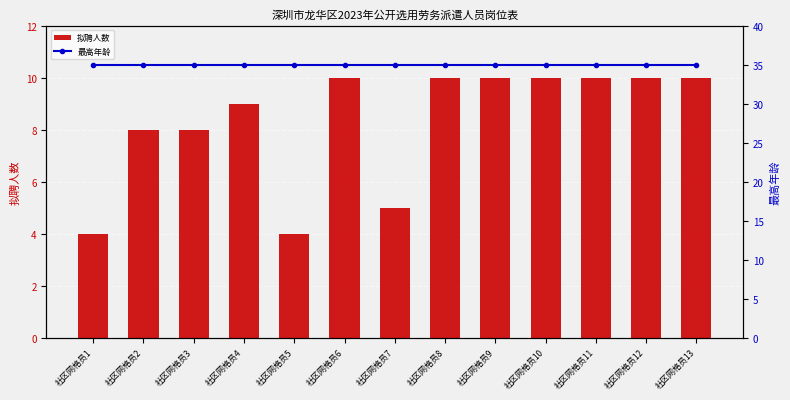

Reading left to right, extract all data points from this chart.

拟聘人数: 社区网格员1=4	社区网格员2=8	社区网格员3=8	社区网格员4=9	社区网格员5=4	社区网格员6=10	社区网格员7=5	社区网格员8=10	社区网格员9=10	社区网格员10=10	社区网格员11=10	社区网格员12=10	社区网格员13=10
最高年龄: 社区网格员1=35	社区网格员2=35	社区网格员3=35	社区网格员4=35	社区网格员5=35	社区网格员6=35	社区网格员7=35	社区网格员8=35	社区网格员9=35	社区网格员10=35	社区网格员11=35	社区网格员12=35	社区网格员13=35